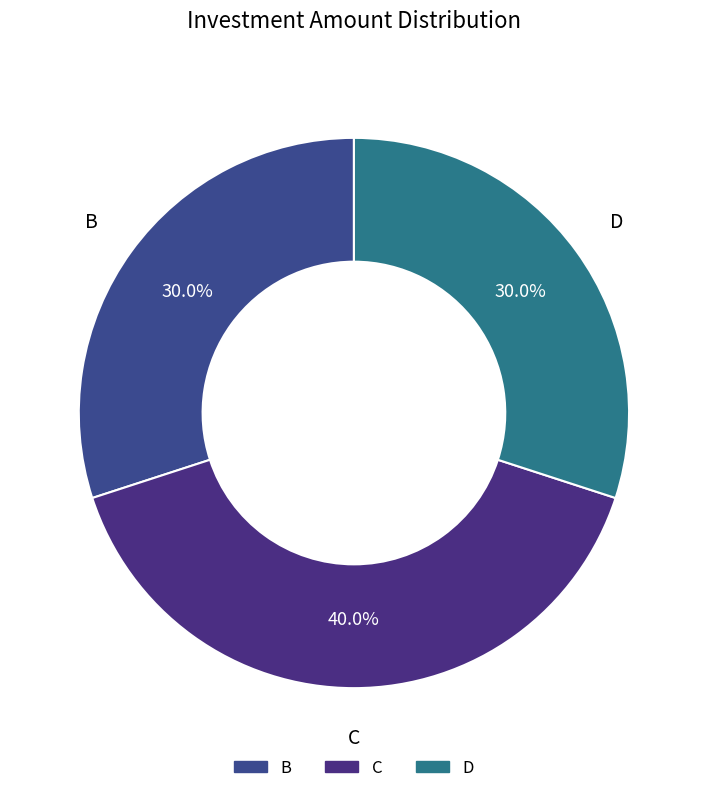

Does any single category account for the majority?

No